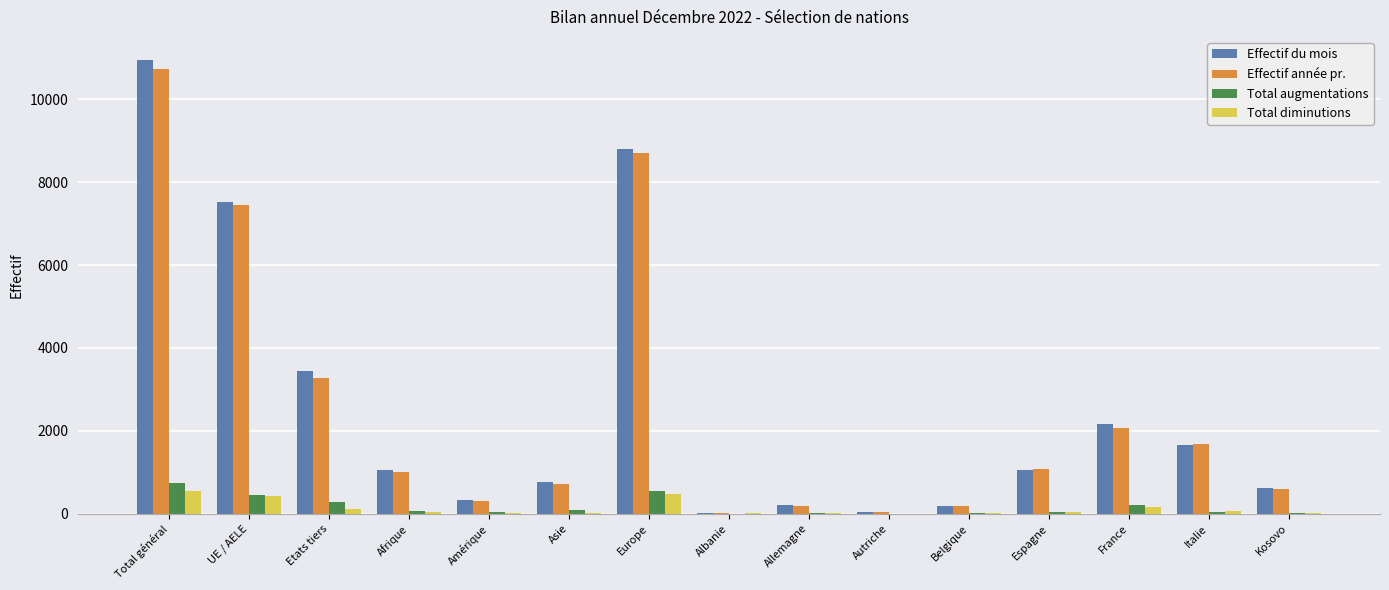

What is the greatest value displayed?

10960